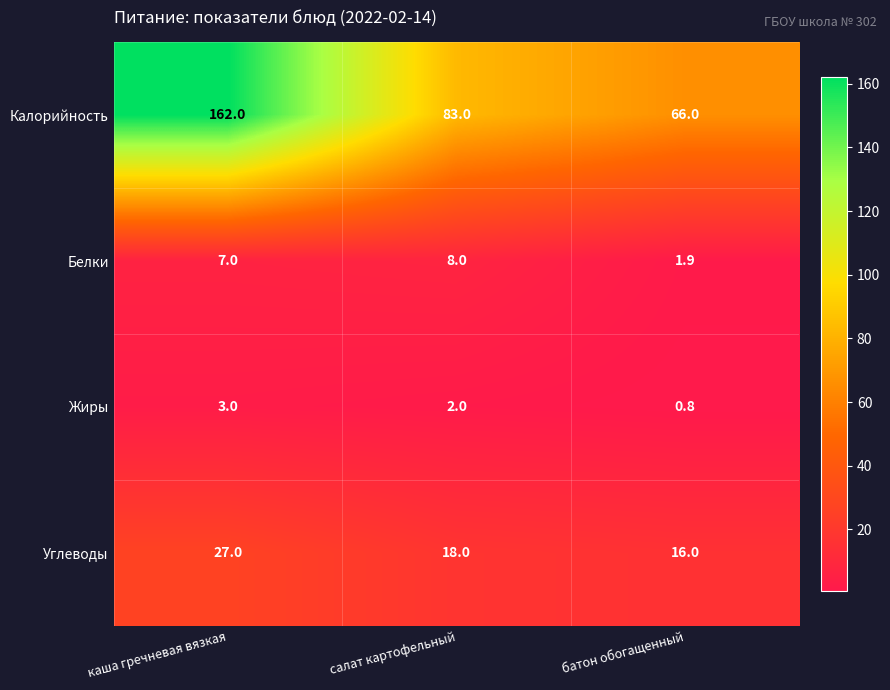

List the series in order of their peak value, lowest first.

Жиры, Белки, Углеводы, Калорийность